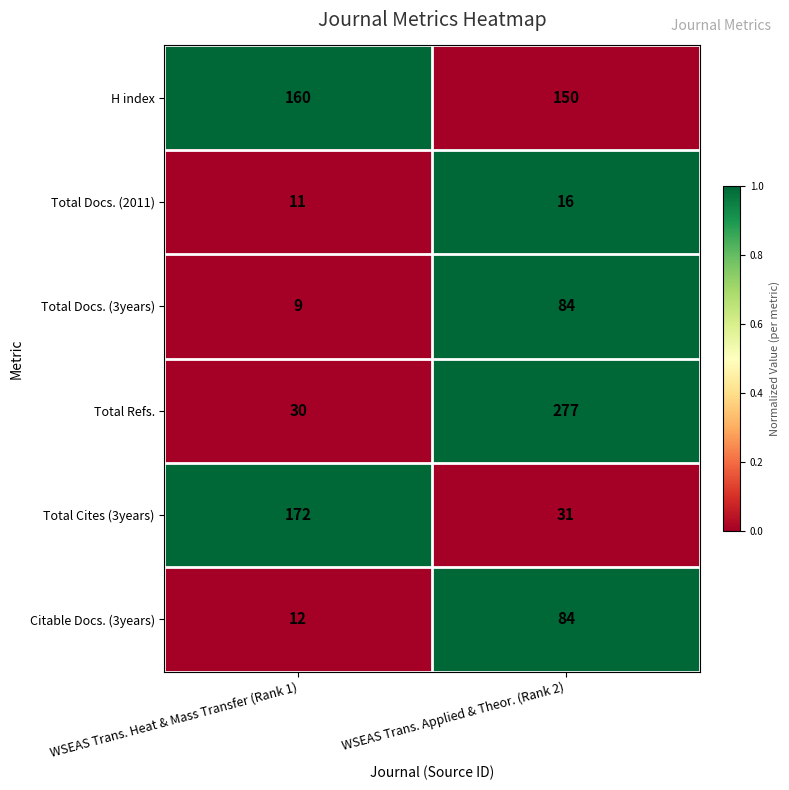

Rank the categories by Total Docs. (2011) value from lowest to highest.

WSEAS Trans. Heat & Mass Transfer (Rank 1), WSEAS Trans. Applied & Theor. (Rank 2)